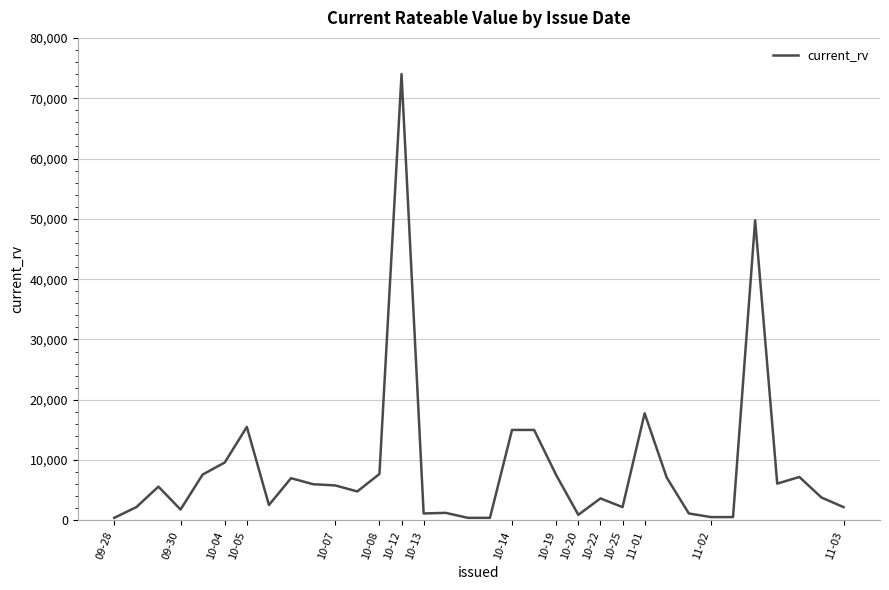

What is the greatest value displayed?

74000